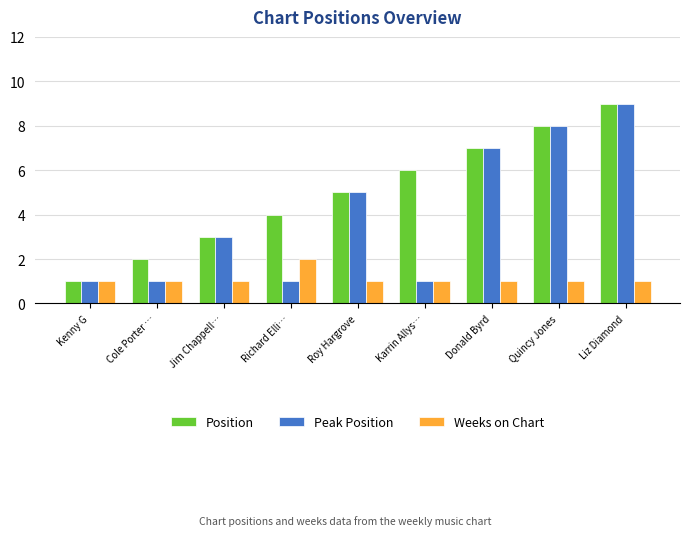

List the labels in order of Position value, smallest first.

Kenny G, Cole Porter …, Jim Chappell…, Richard Elli…, Roy Hargrove, Karrin Allys…, Donald Byrd, Quincy Jones, Liz Diamond